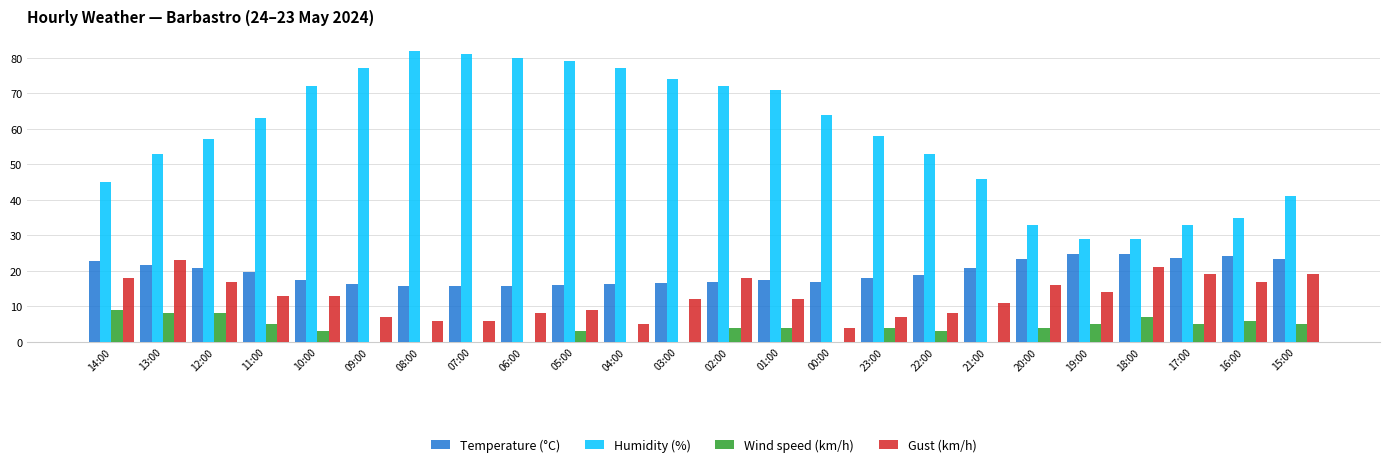

Is it true that Humidity (%) equals 48.6 at 18:00?

False